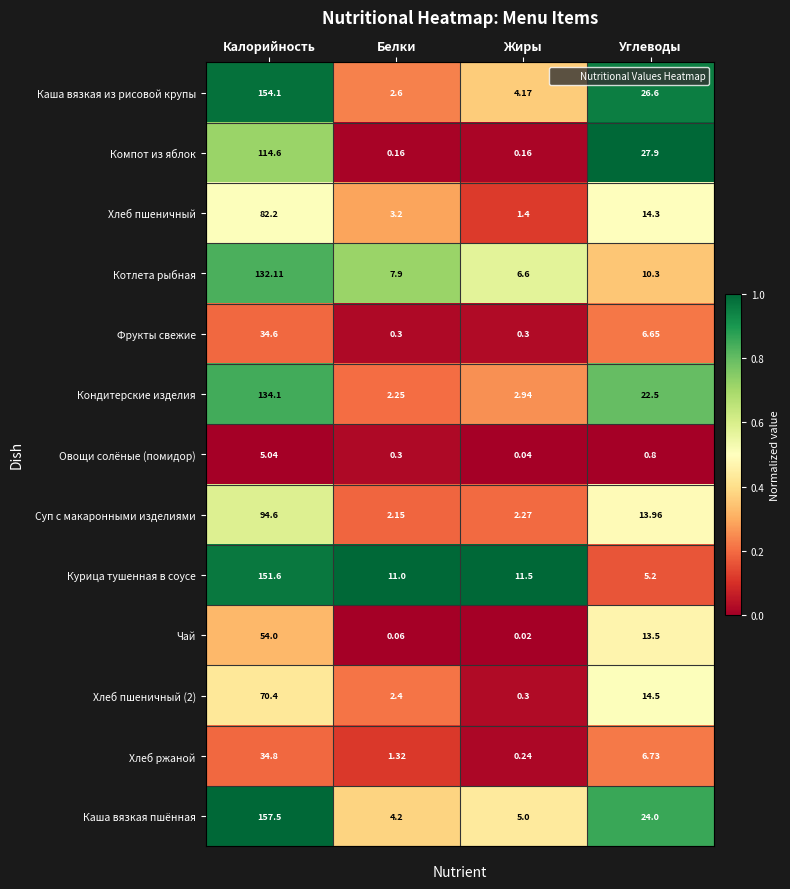

Which series has the widest spread of values?

Каша вязкая пшённая